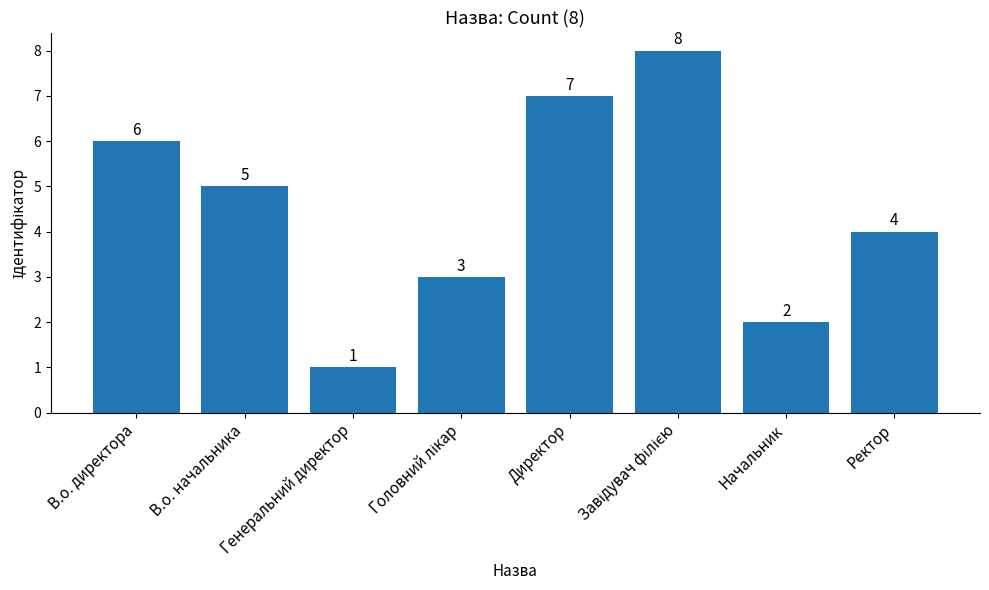

What is the change in value from Директор to Ректор?

-3